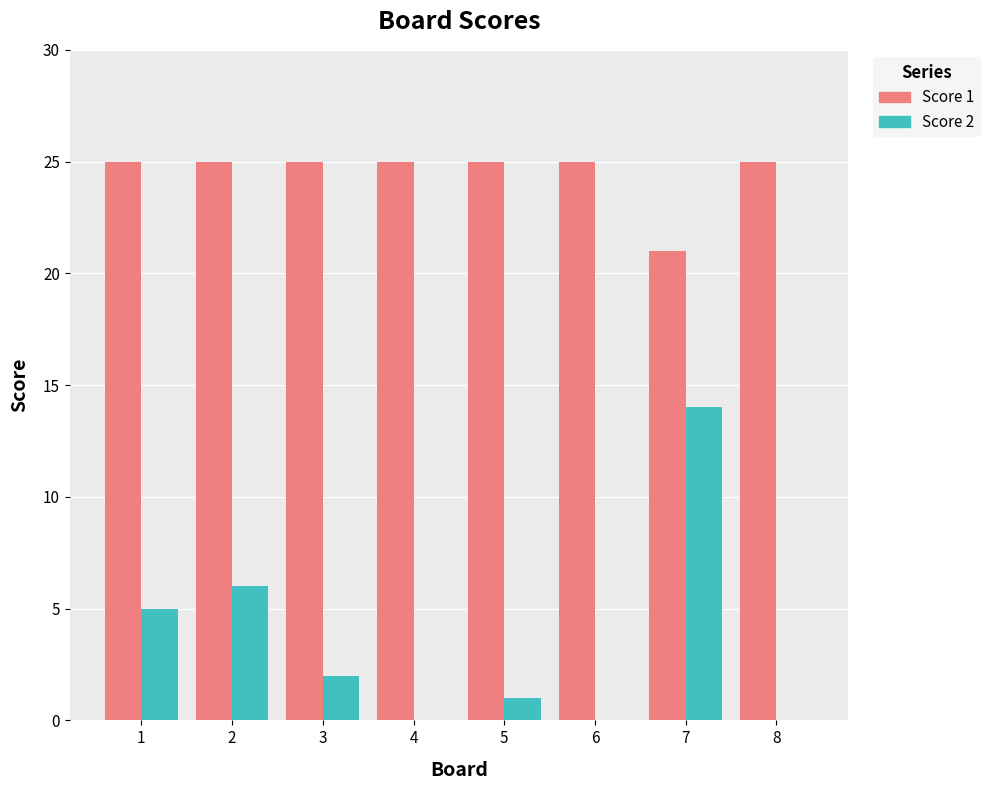

Reading left to right, extract all data points from this chart.

Score 1: 25	25	25	25	25	25	21	25
Score 2: 5	6	2	0	1	0	14	0